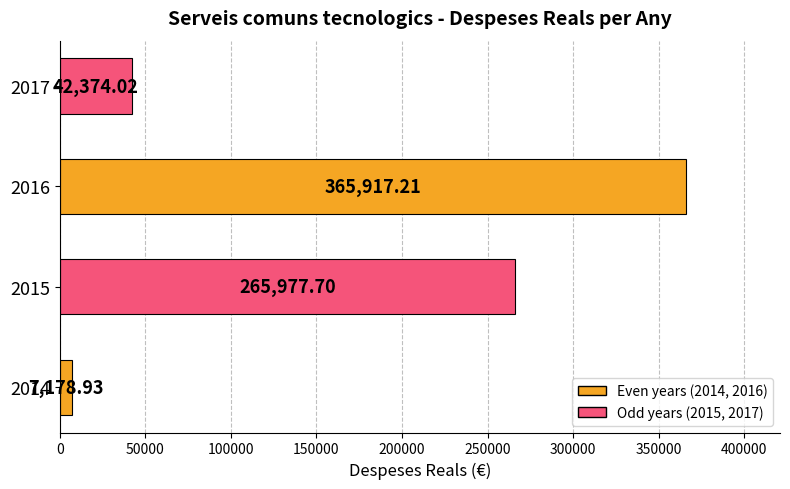

What is the greatest value displayed?

365917.2